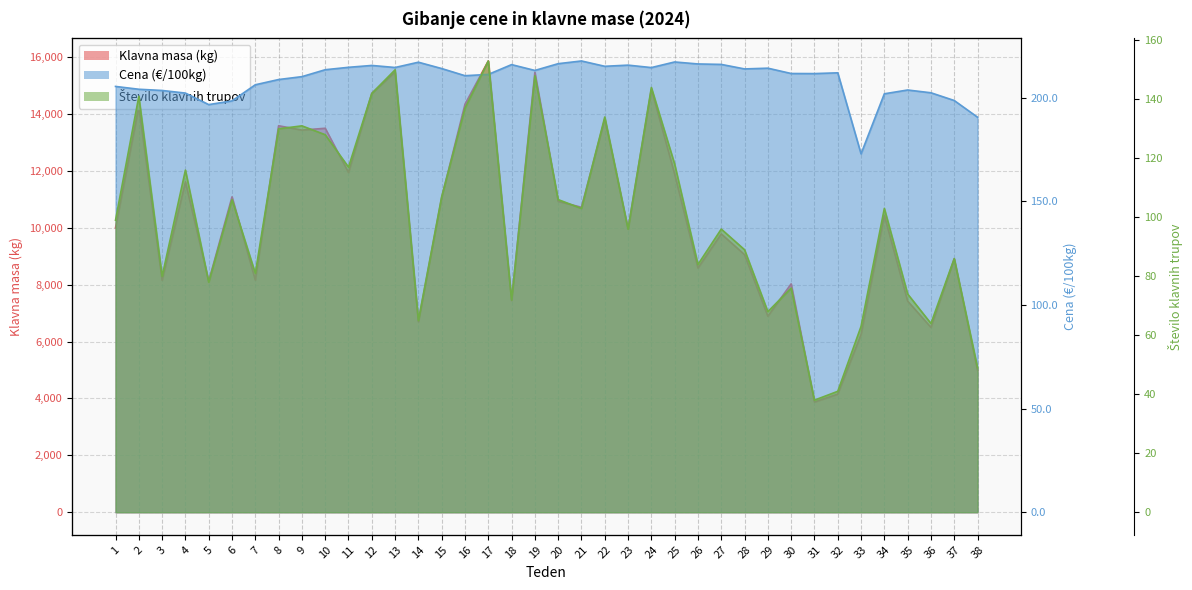

How many data points in Število klavnih trupov are less than 103?

19